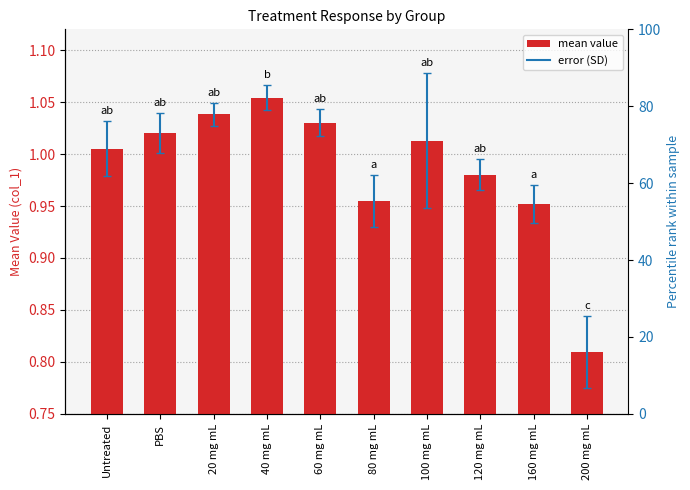

Where is the data nearest to the value 0?

200 mg mL